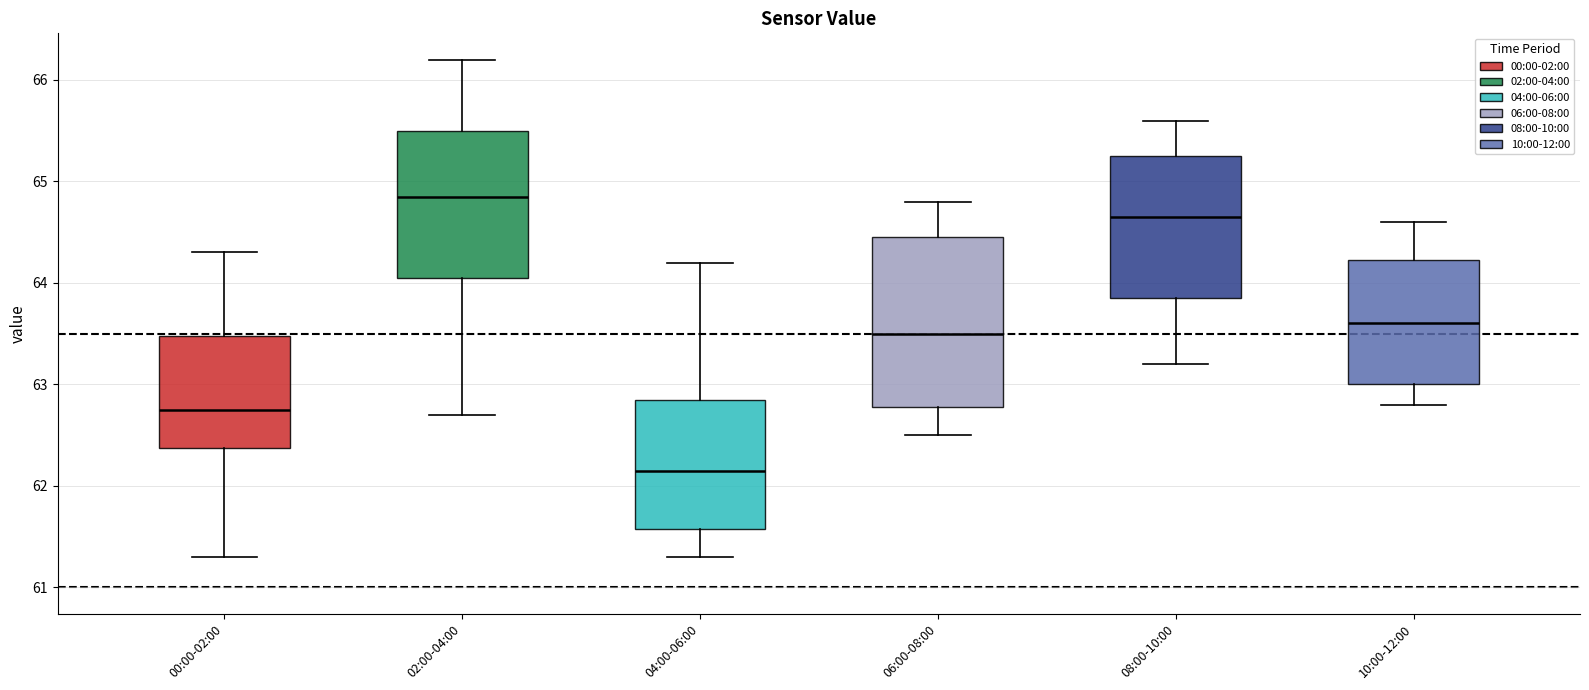

Which box is the tallest, from its lower edge to its upper edge?

06:00-08:00